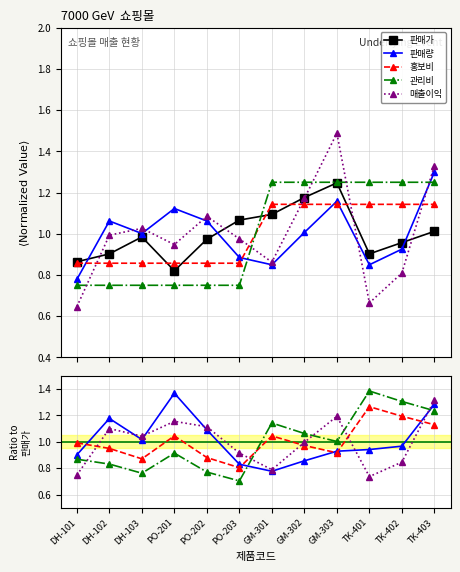

What is the sum of the 관리비 values at GM-303 and DH-101?

1.9